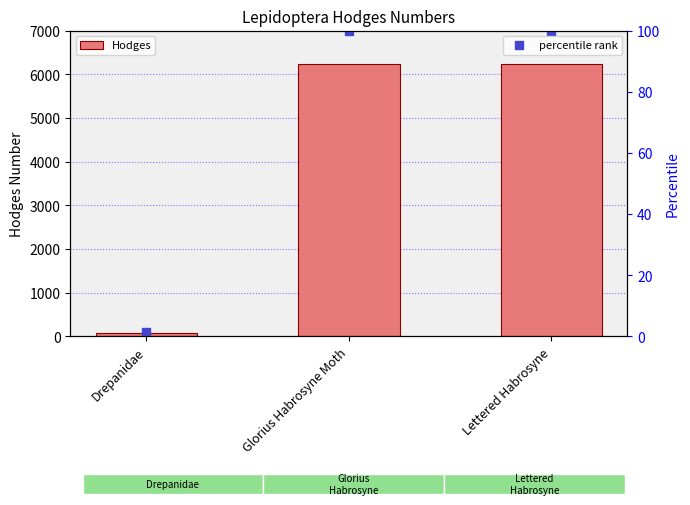

What is the approximate value at Lettered Habrosyne?

6235.0